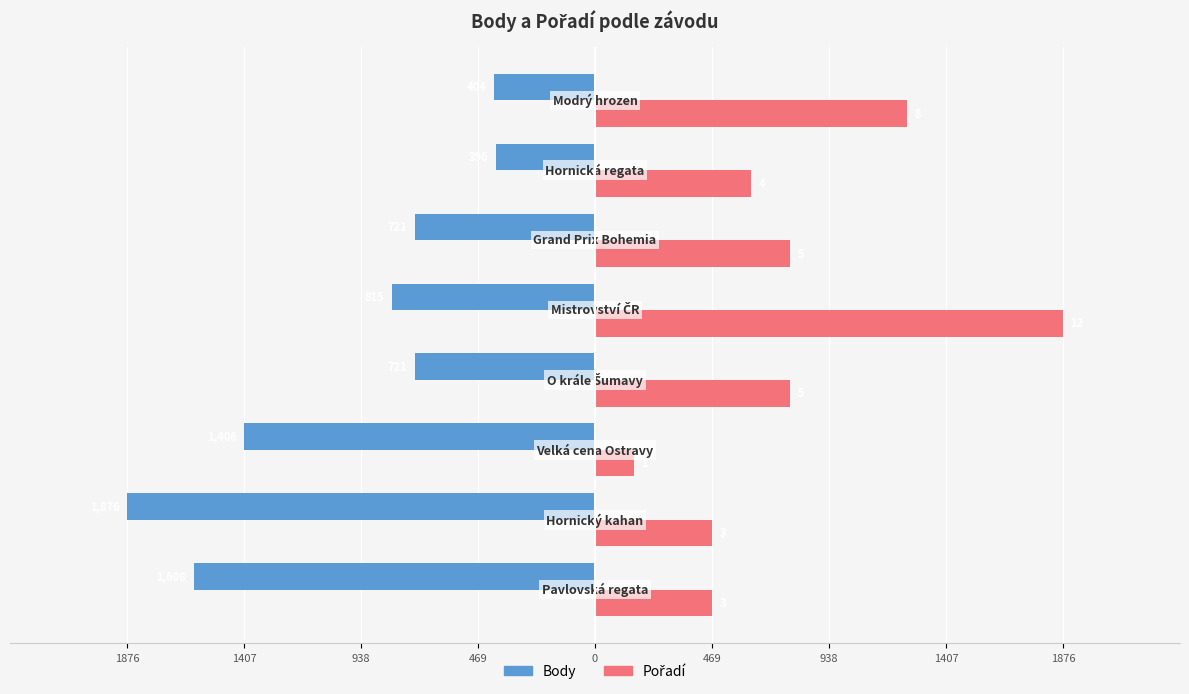

Reading left to right, extract all data points from this chart.

Body: -1608.0	-1876.0	-1406.0	-721.0	-815.0	-721.0	-396.0	-404.0
Pořadí: 469.0	469.0	156.3	781.7	1876.0	781.7	625.3	1250.7